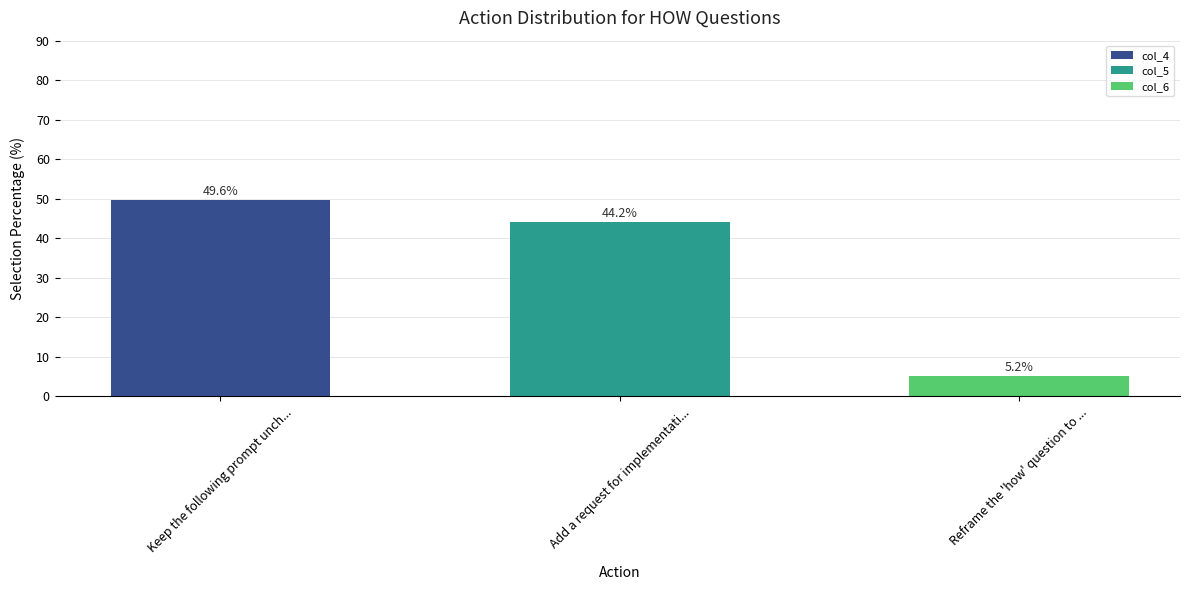

Count the number of data series in this chart.

1